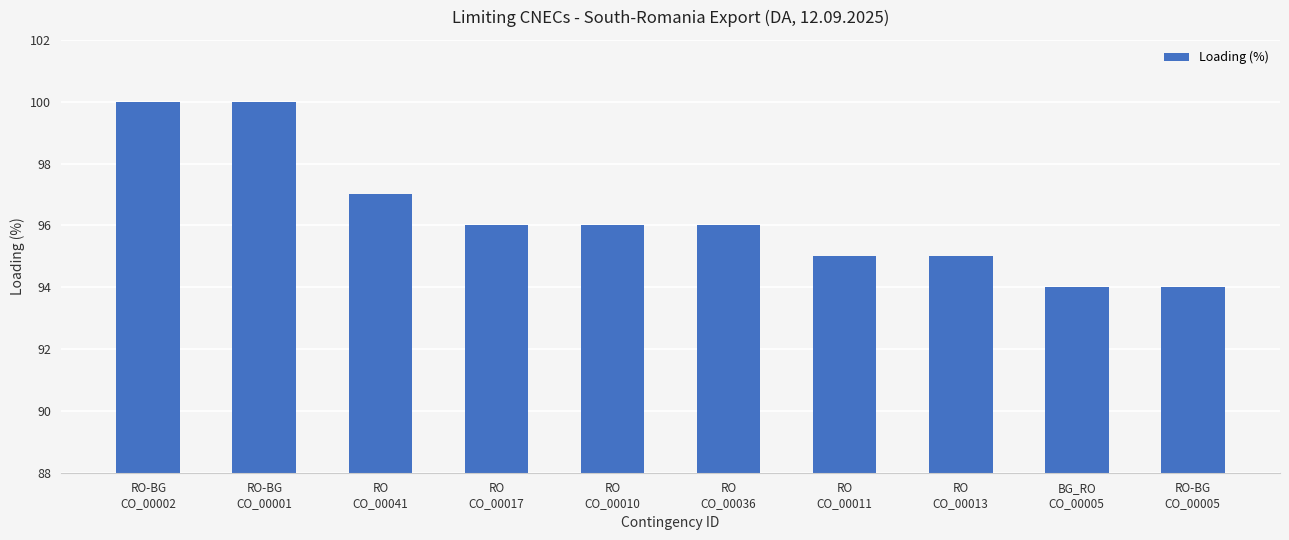

What is the value of the 9th bar from the left?

94